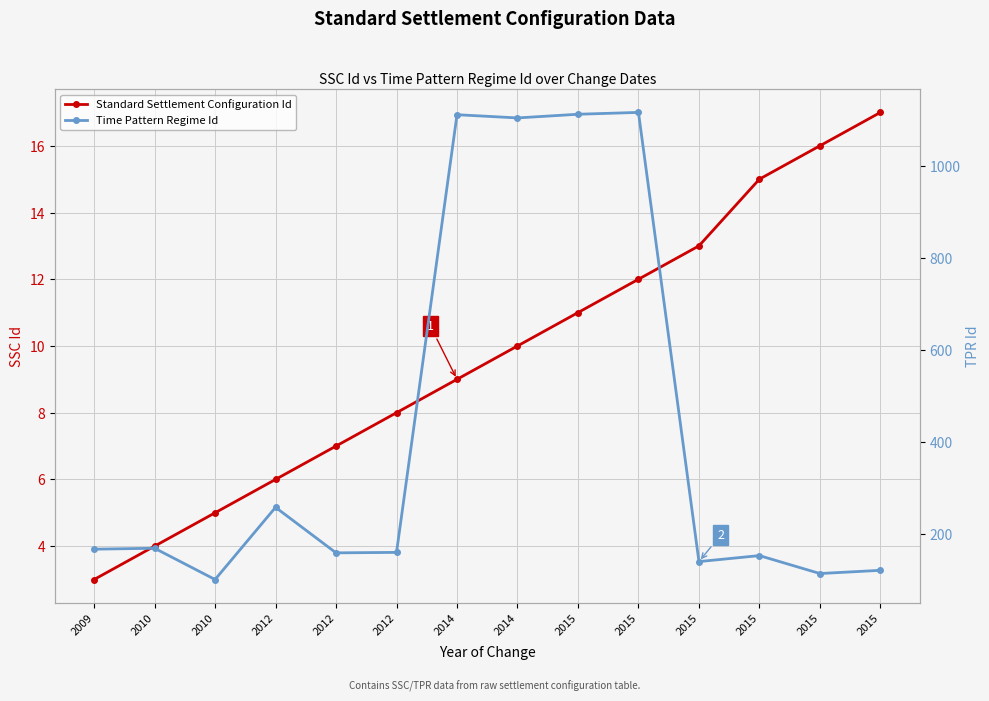

At which category is the sum across all series the highest?

2015